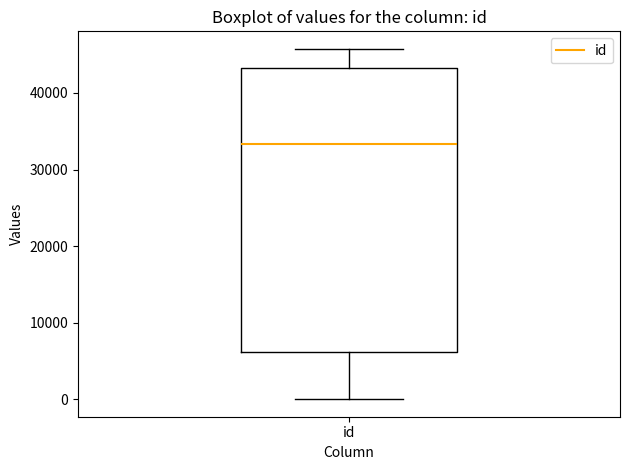

Read this box plot against the y-axis: the position of the median line, the range covered by the box, and the ends of both whiskers. The values are not printed on the chart, so give them approximately, as read against the axis.

median 33000, box 6000 to 43000, whiskers 0 to 46000